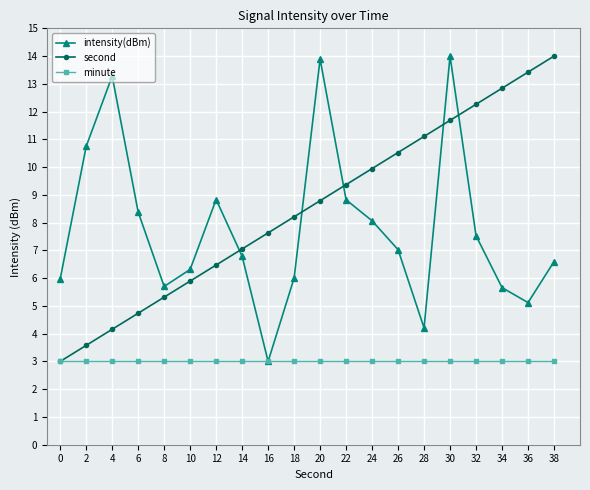

True or false: second and intensity(dBm) intersect in this chart.

True